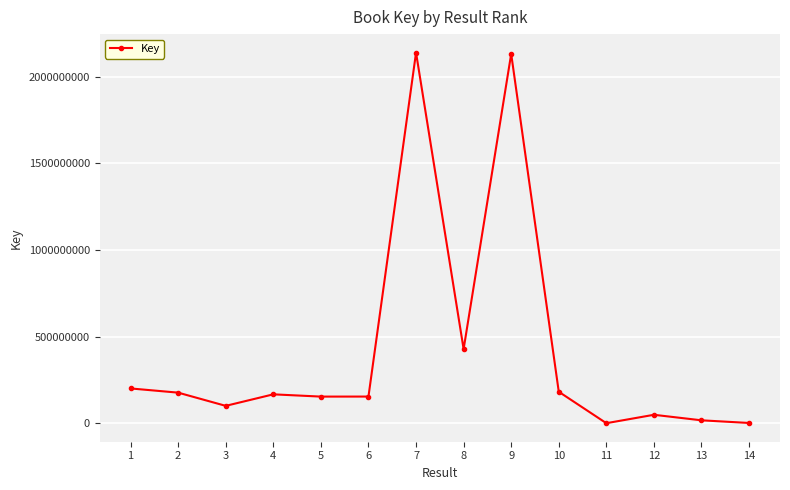

Where is the first local minimum?

3